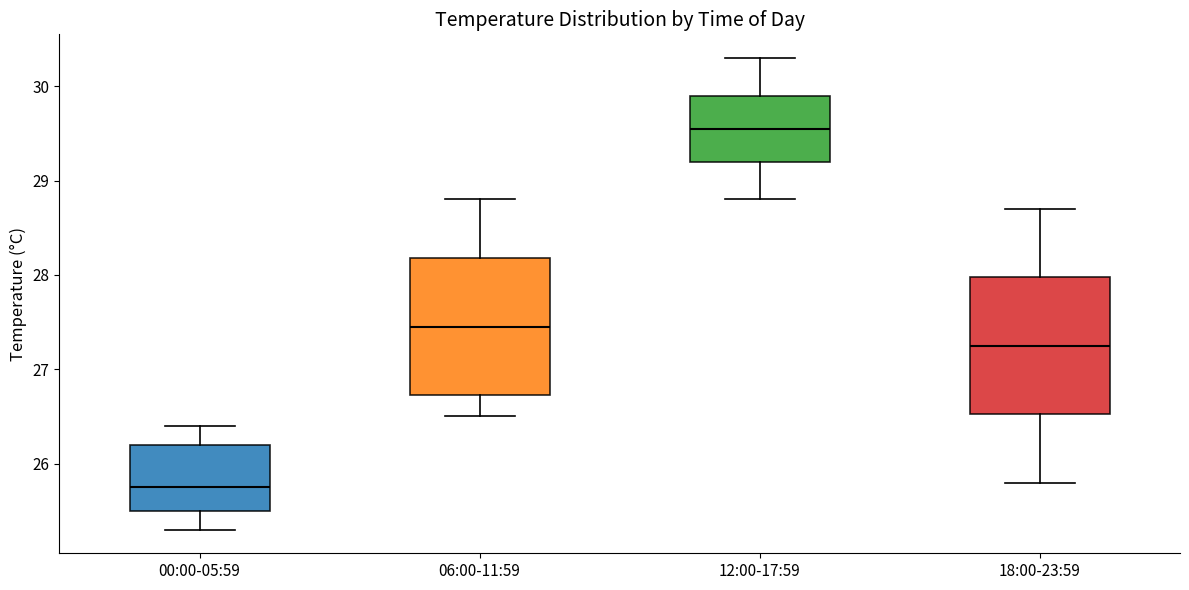

Reading left to right, read every box against the y-axis: the position of its median line, the range the box covers, and the ends of its whiskers. The values are not printed on the chart, so give them approximately, as read against the axis.

00:00-05:59: median 25.8, box 25.5 to 26.2, whiskers 25.3 to 26.4
06:00-11:59: median 27.5, box 26.7 to 28.2, whiskers 26.5 to 28.8
12:00-17:59: median 29.6, box 29.2 to 29.9, whiskers 28.8 to 30.3
18:00-23:59: median 27.3, box 26.5 to 28.0, whiskers 25.8 to 28.7